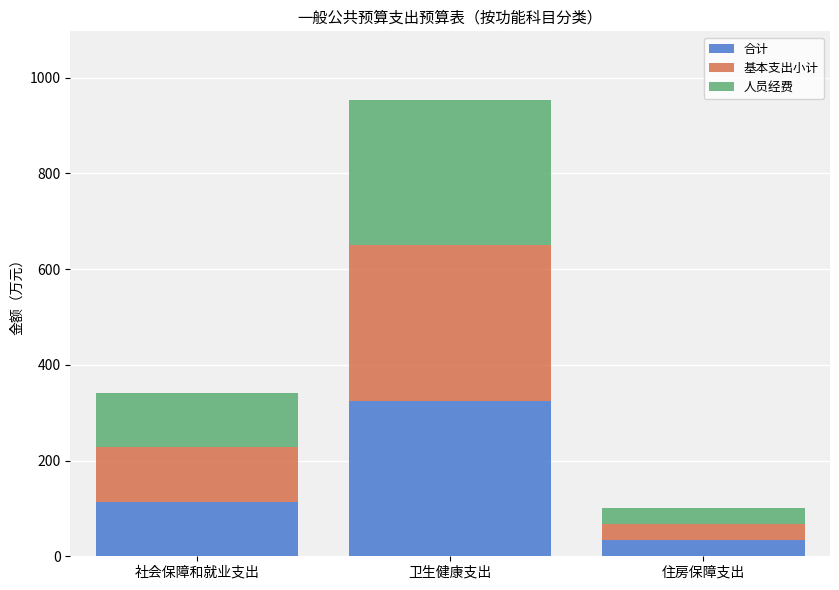

Reading left to right, transcribe the values for 合计.

114.2	325.3	33.6